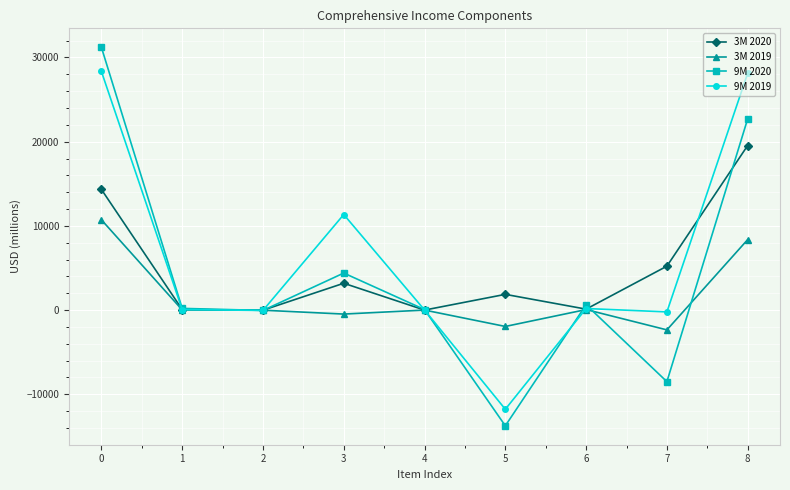

At which category does 9M 2019 reach its first local peak?

3